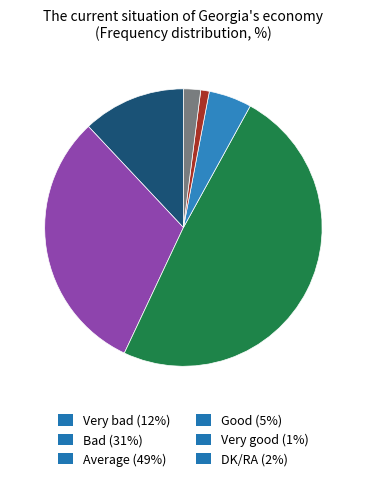

Combined, do Good (5%) and Very good (1%) account for over 50%?

No